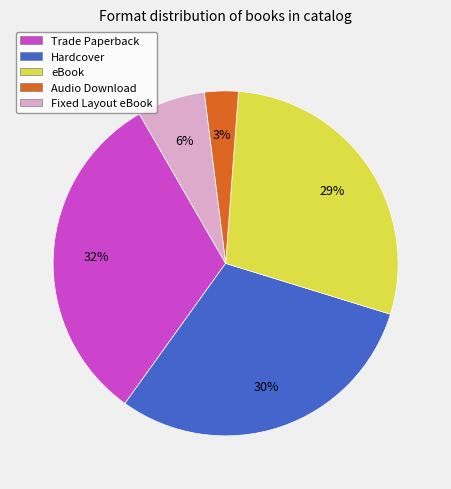

Does any single category account for the majority?

No